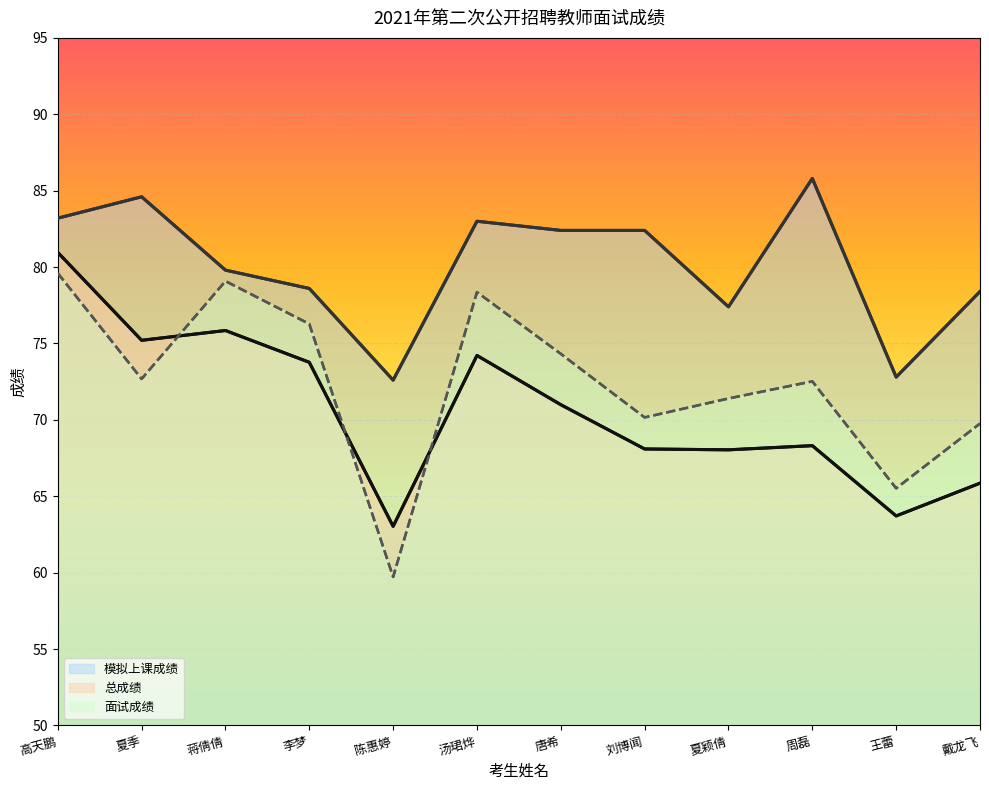

What is the spread (max minus min) of values at 陈惠婷?

12.9